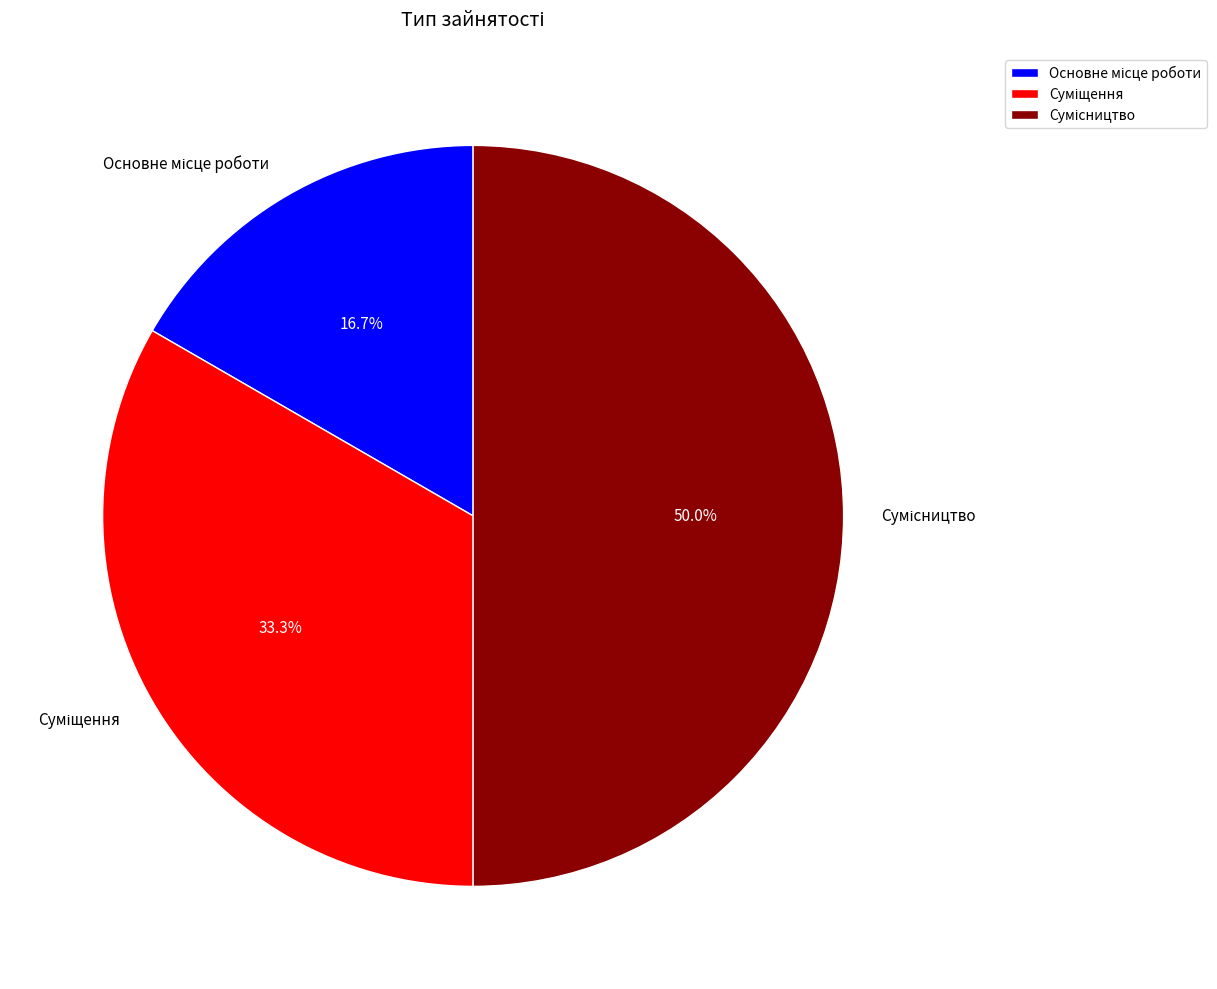

What portion of the pie excludes Основне місце роботи?

83.3%